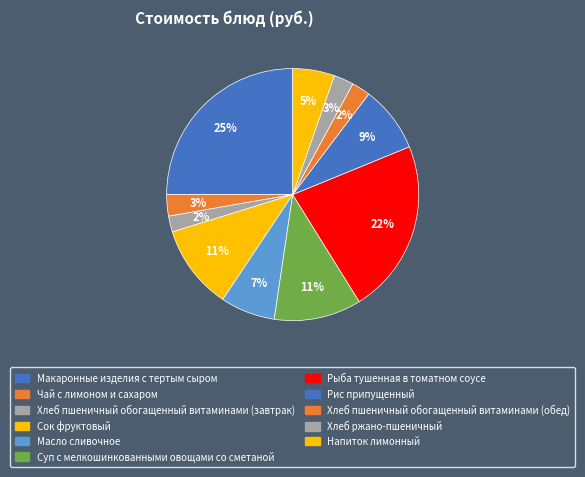

To the nearest percent, what percentage of the pie is Рис припущенный?

9%